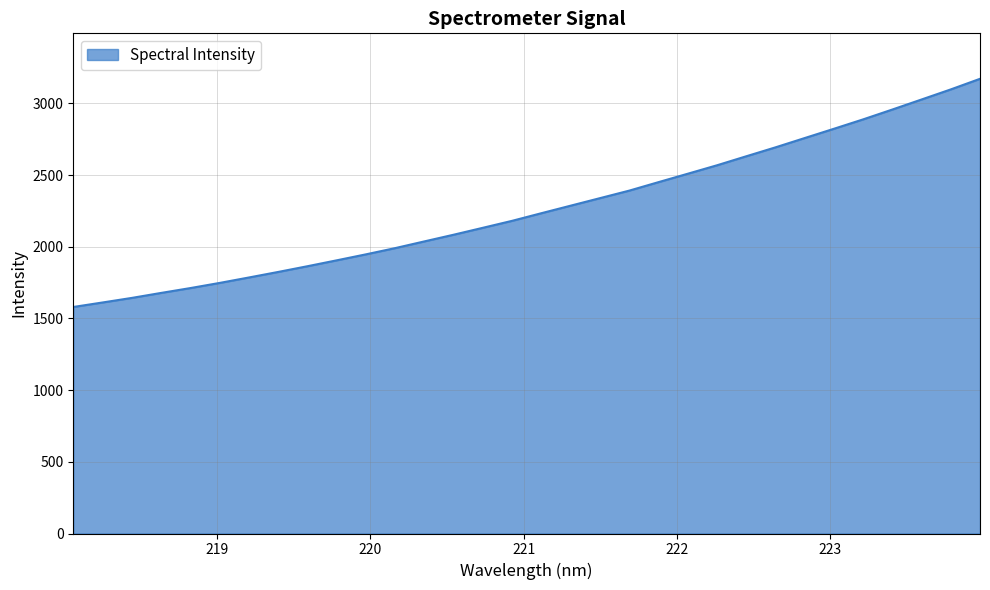

What is the difference between the maximum and minimum values?

1591.6